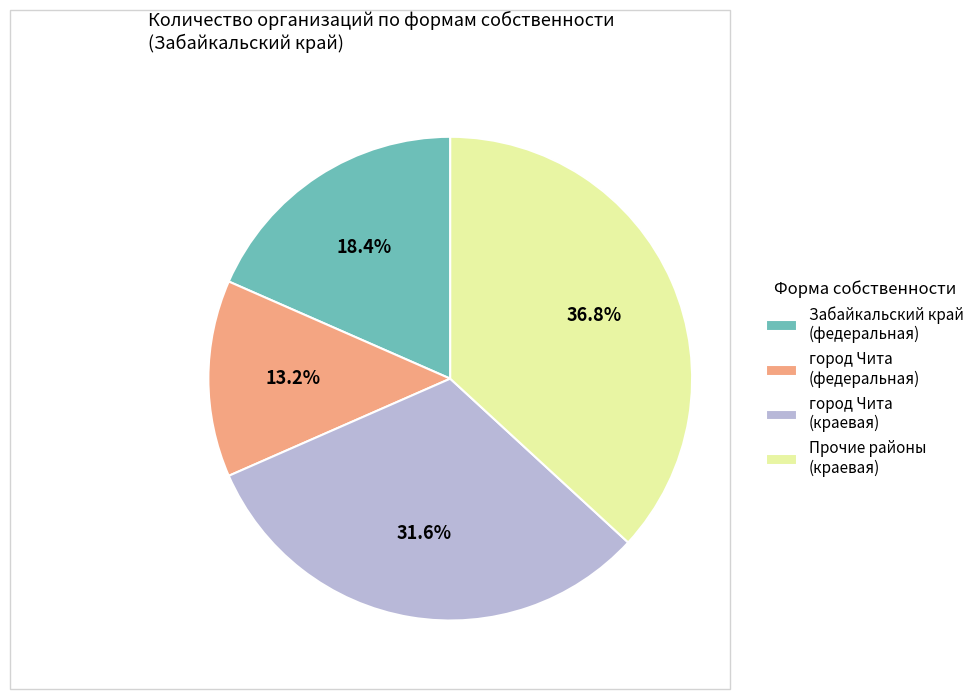

Which has a higher value, город Чита (федеральная) or город Чита (краевая)?

город Чита (краевая)